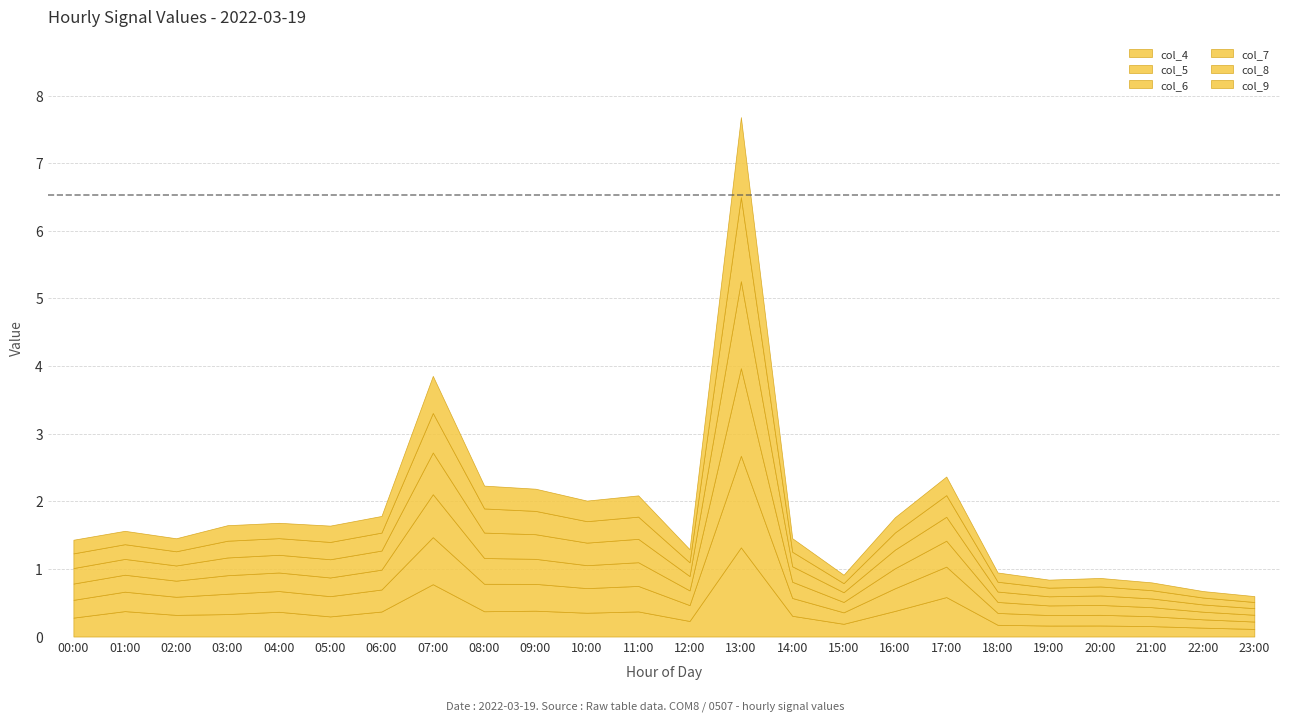

What is the average value of the col_9 series?

0.3